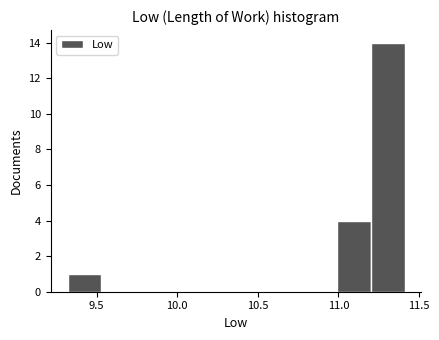

Reading left to right, transcribe this chart: for each bar, give the range it covers on the x-axis and its height. Neither the bar edges nor the heights are printed on the chart, so give them approximately, as read against the axes.

9.30 to 9.55: 1
9.55 to 9.75: 0
9.75 to 9.95: 0
9.95 to 10.15: 0
10.15 to 10.35: 0
10.35 to 10.55: 0
10.55 to 10.80: 0
10.80 to 11.00: 0
11.00 to 11.20: 4
11.20 to 11.40: 14